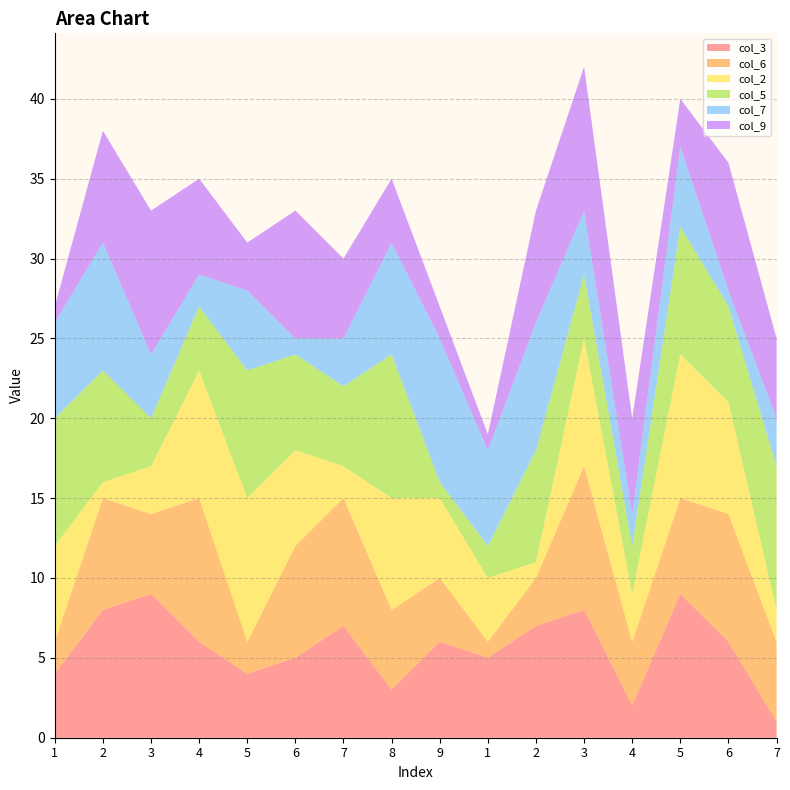

Reading right to left, list all the values displayed in this chart.

col_3: 1	6	9	2	8	7	5	6	3	7	5	4	6	9	8	4
col_6: 5	8	6	4	9	3	1	4	5	8	7	2	9	5	7	2
col_2: 2	7	9	3	8	1	4	5	7	2	6	9	8	3	1	6
col_5: 9	6	8	3	4	7	2	1	9	5	6	8	4	3	7	8
col_7: 3	1	5	2	4	8	6	9	7	3	1	5	2	4	8	6
col_9: 5	8	3	6	9	7	1	2	4	5	8	3	6	9	7	1